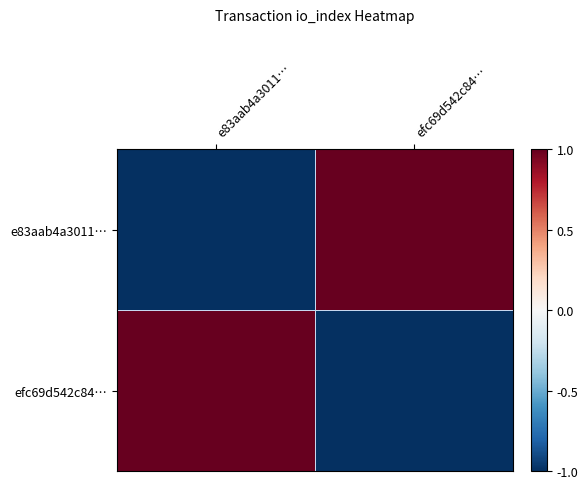

How many distinct data groups are displayed?

2